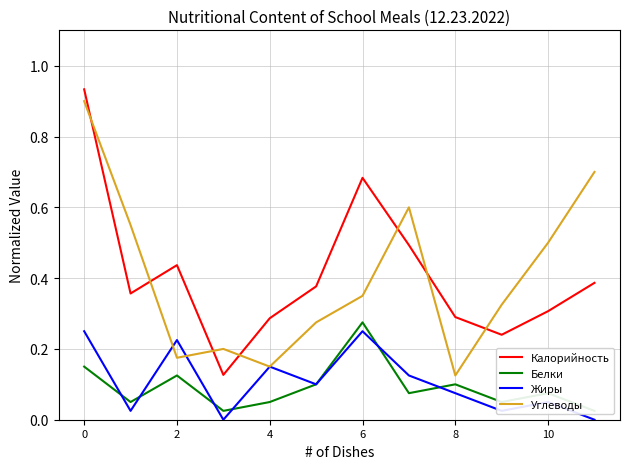

What is the value of the Углеводы point at the 9th from the left?

0.1